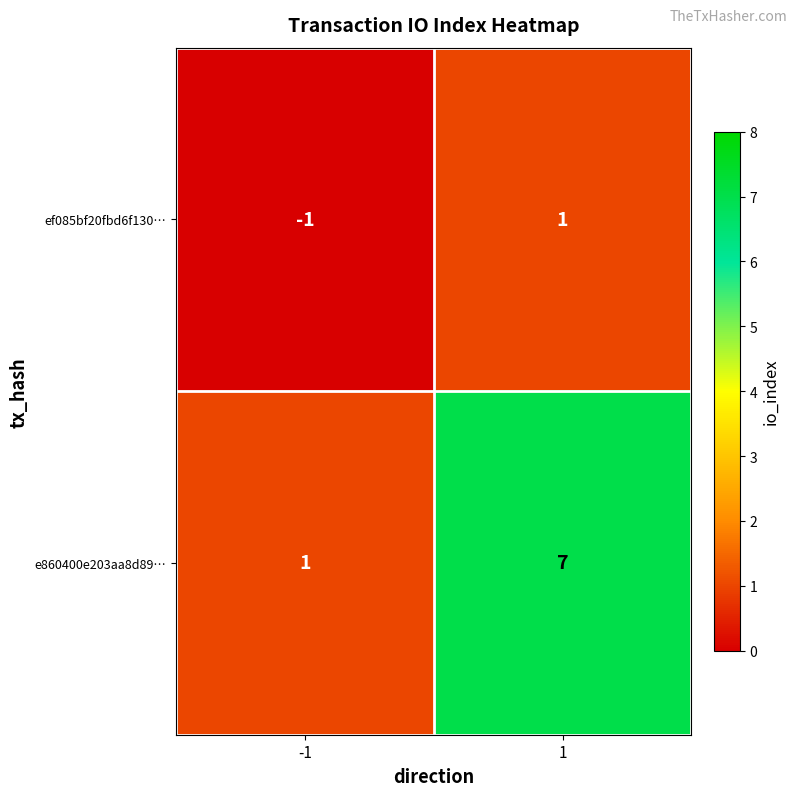

Which series changed the most between -1 and 1?

e860400e203aa8d89…